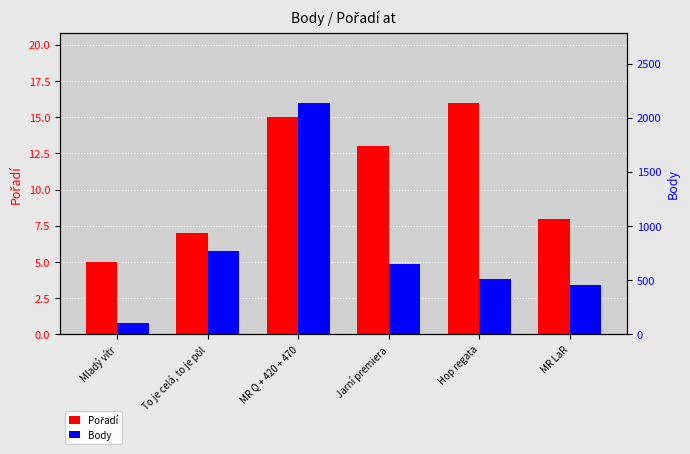

At which category is the sum across all series the highest?

MR Q + 420 + 470